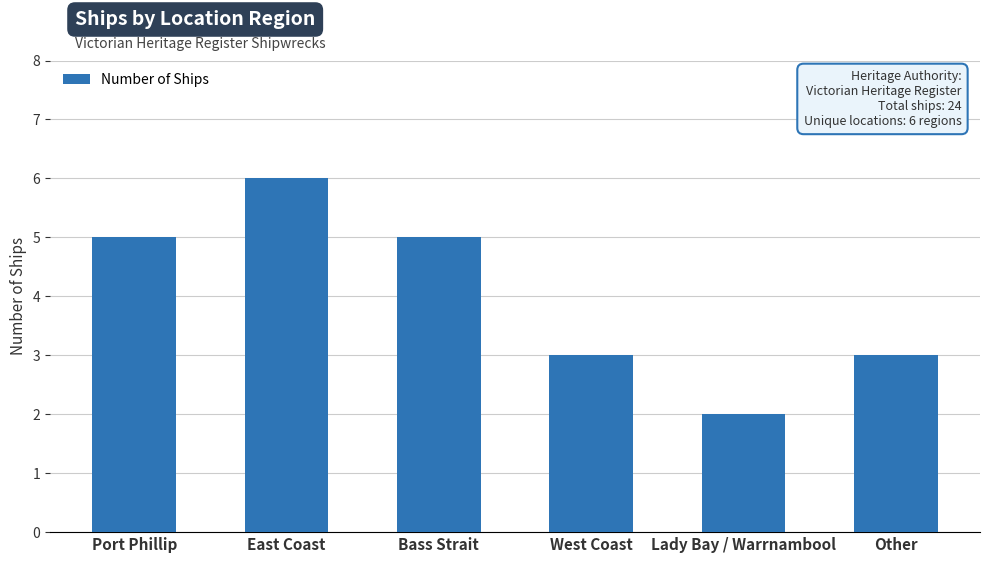

What is the difference between the values at West Coast and East Coast?

3